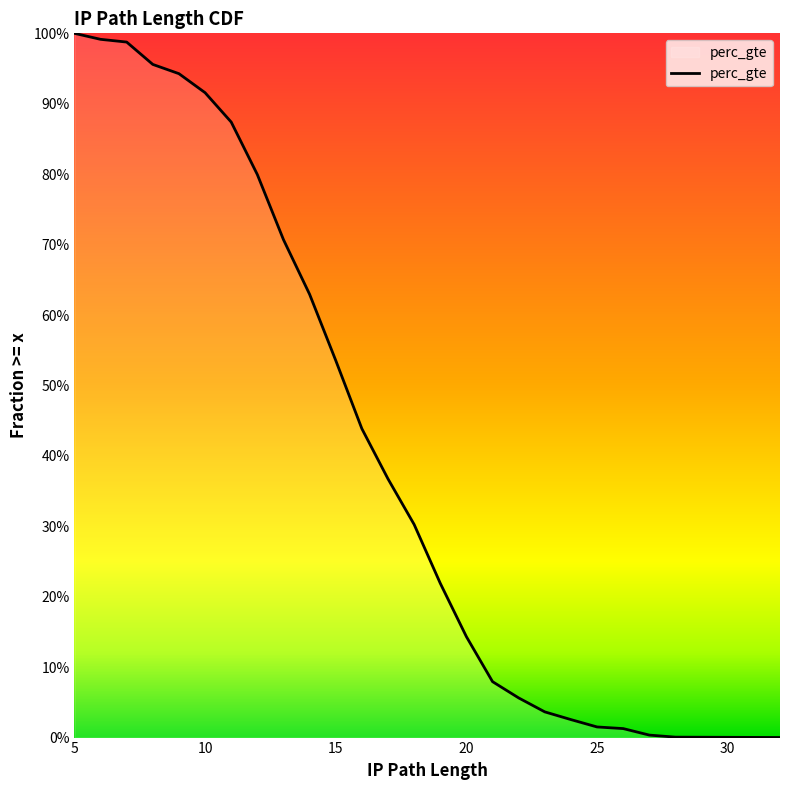

Does the chart display data point markers on the line(s)?

No